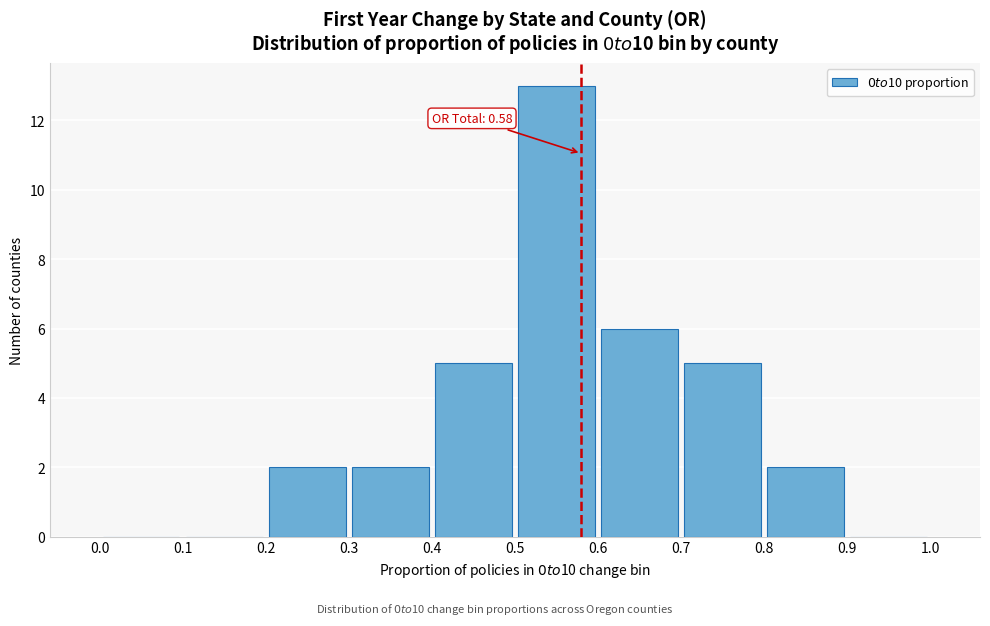

Which range on the x-axis has the tallest bar?

0.5 to 0.6